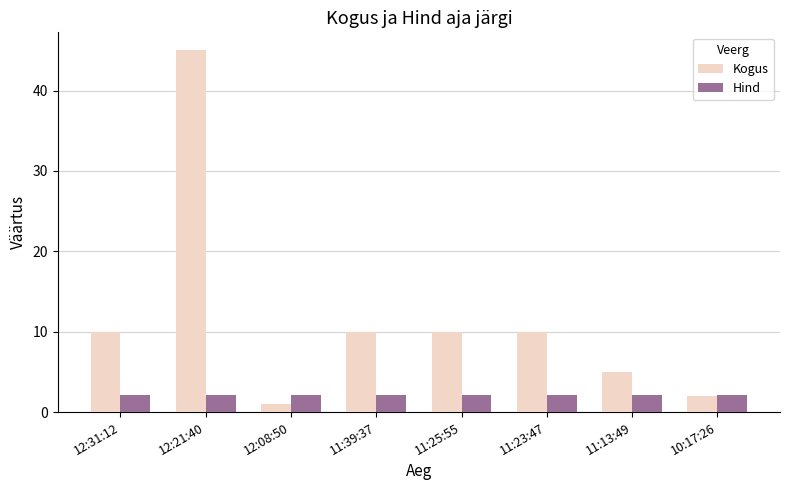

What is the greatest value displayed?

45.0